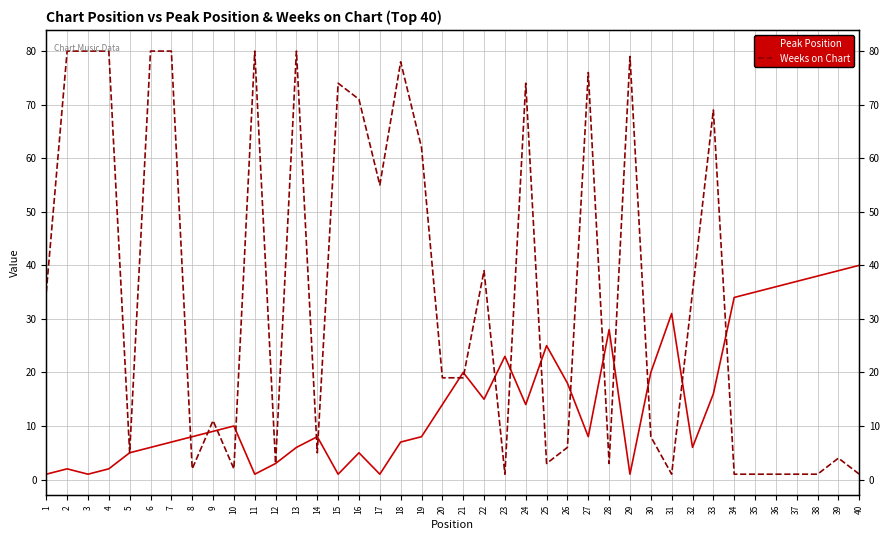

List the series in order of their peak value, highest first.

Weeks on Chart, Peak Position